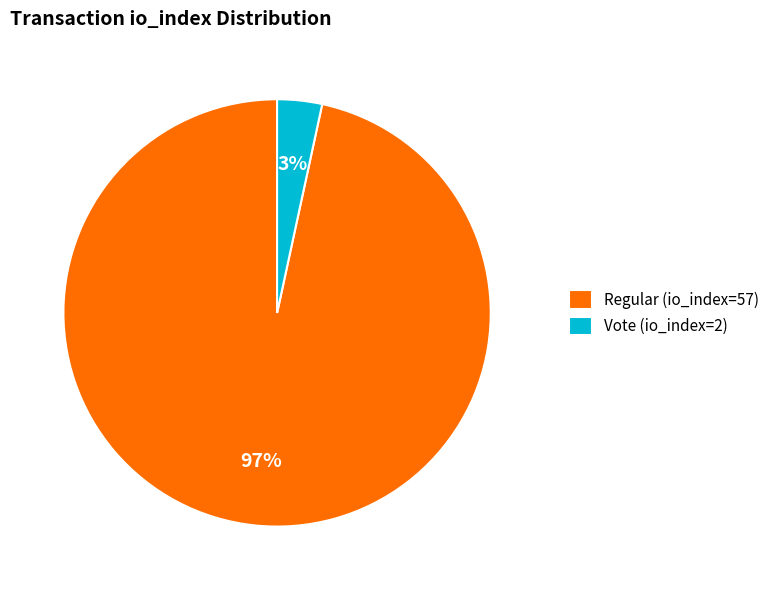

Is there a majority slice in this chart?

Yes